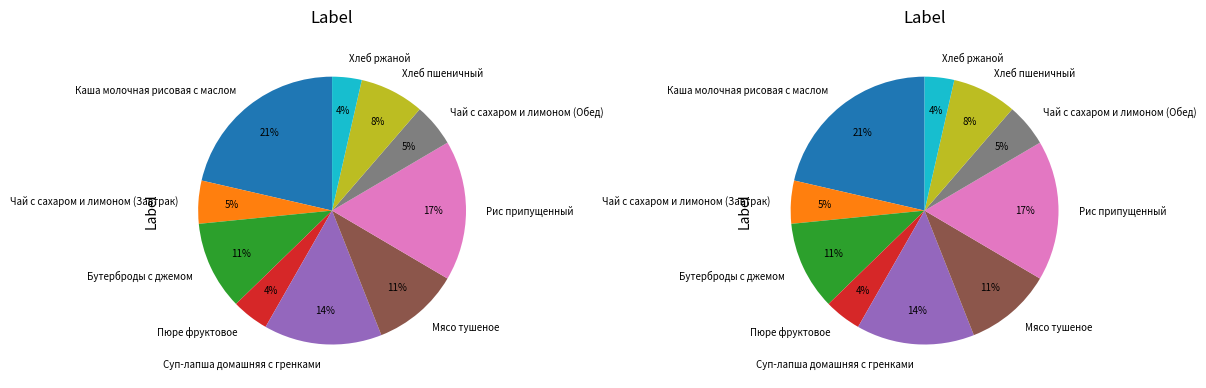

Combined, do Мясо тушеное and Пюре фруктовое account for over 50%?

No